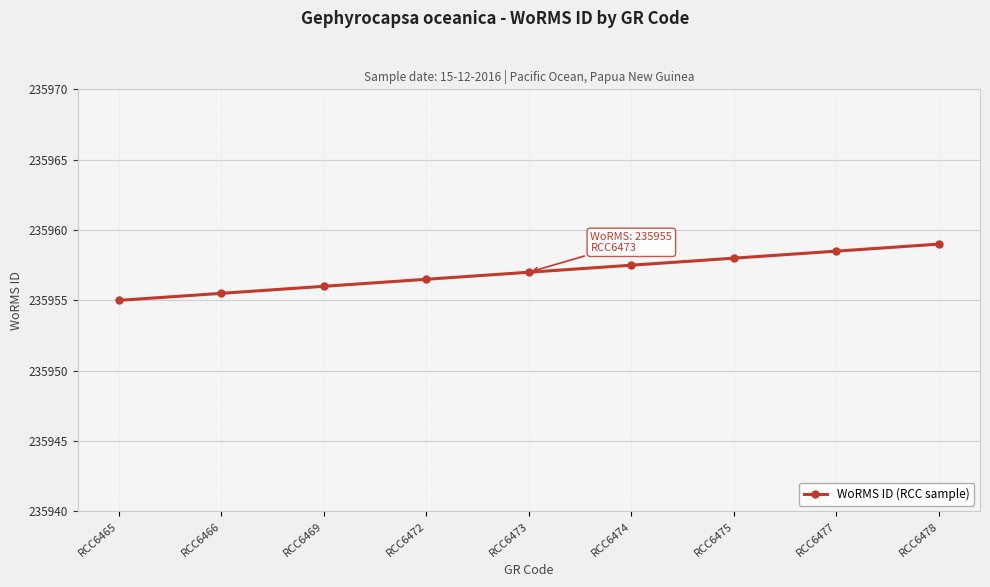

At which category does the chart reach its minimum across all series?

RCC6465